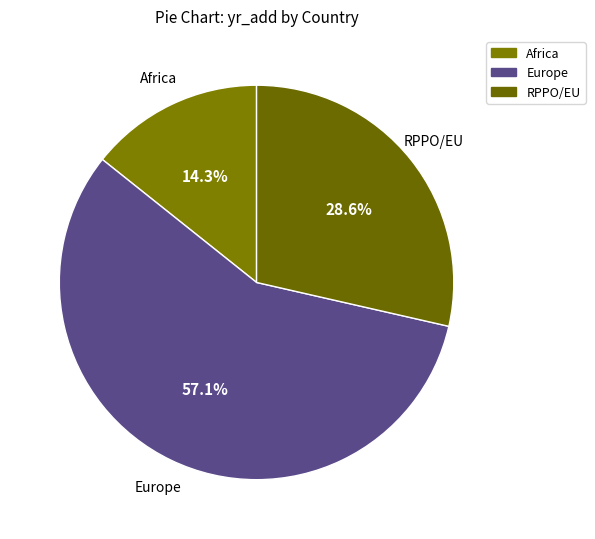

How much of the chart is everything except Europe?

42.9%